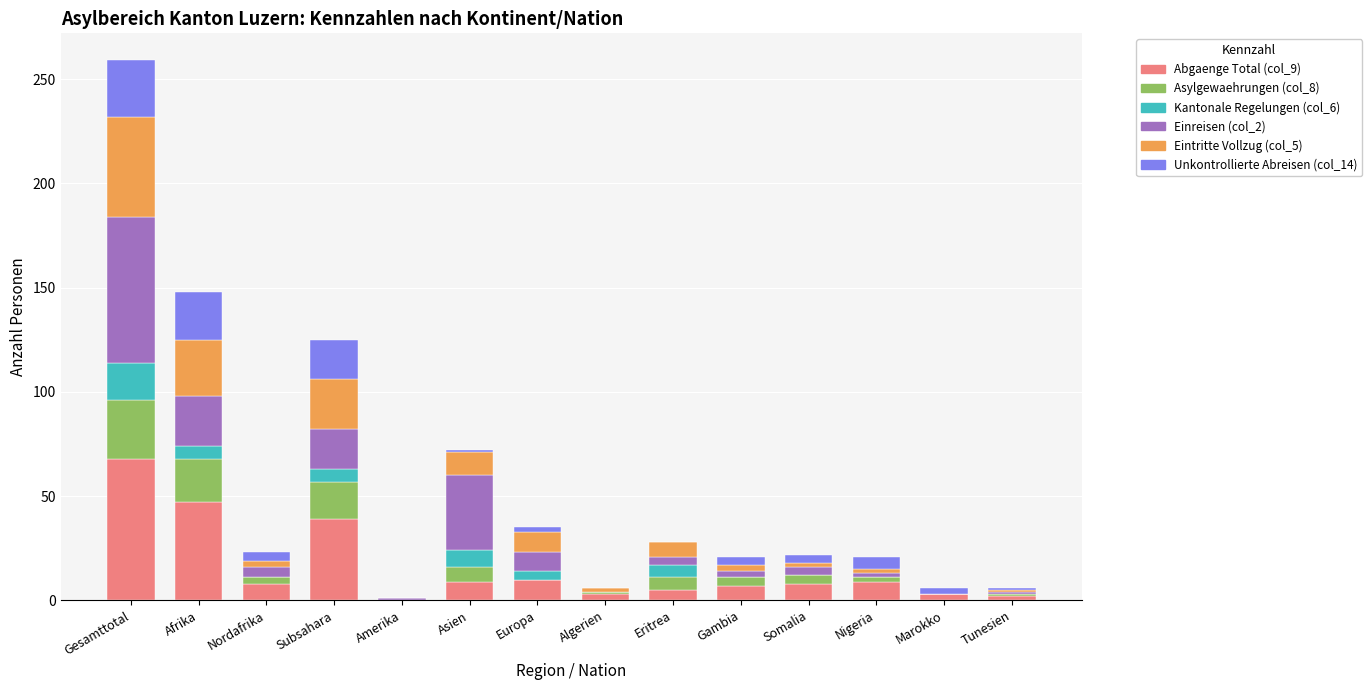

The Abgaenge Total (col_9) series shows 0 at Amerika. True or false?

True